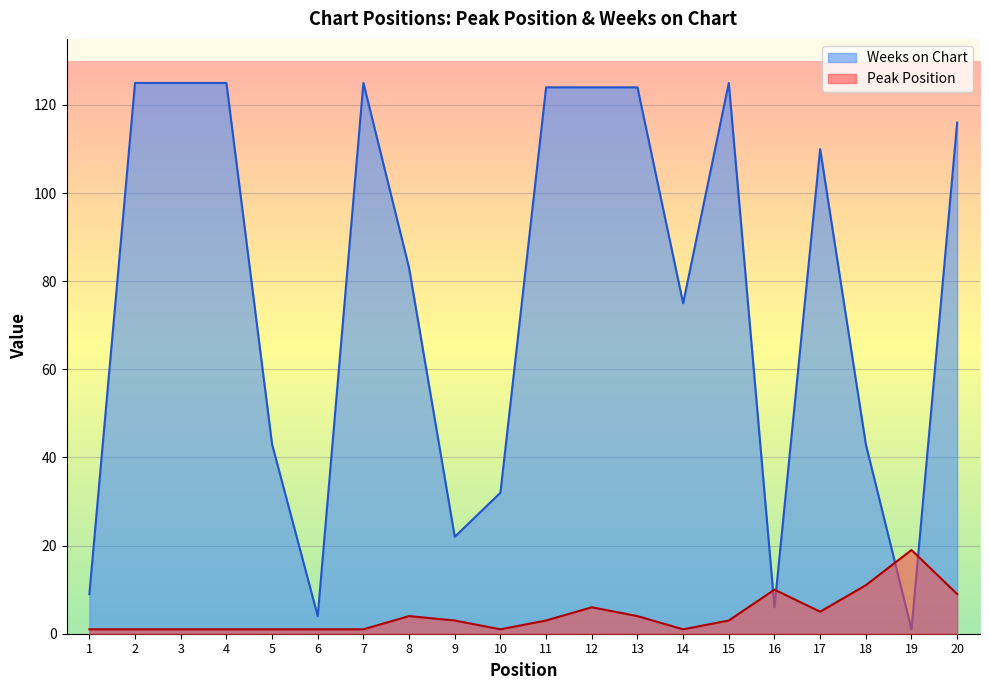

True or false: Peak Position has a value of 5 at 16.

False